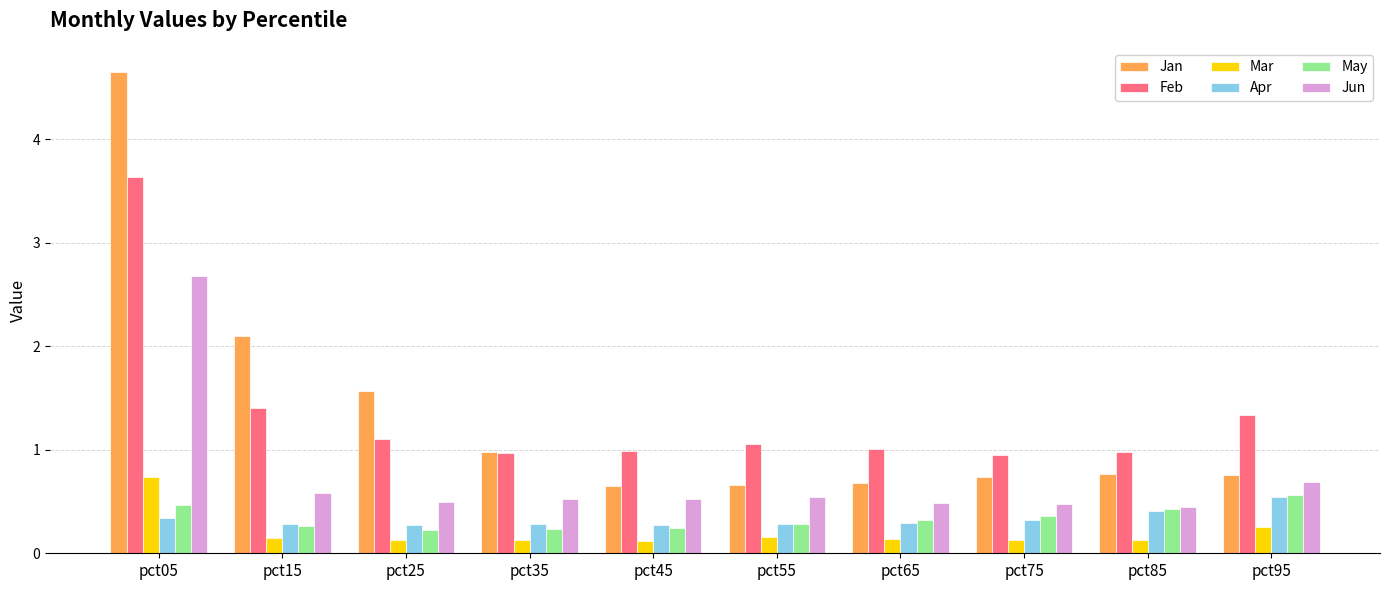

What is the difference between the highest and lowest values at pct65?

0.9